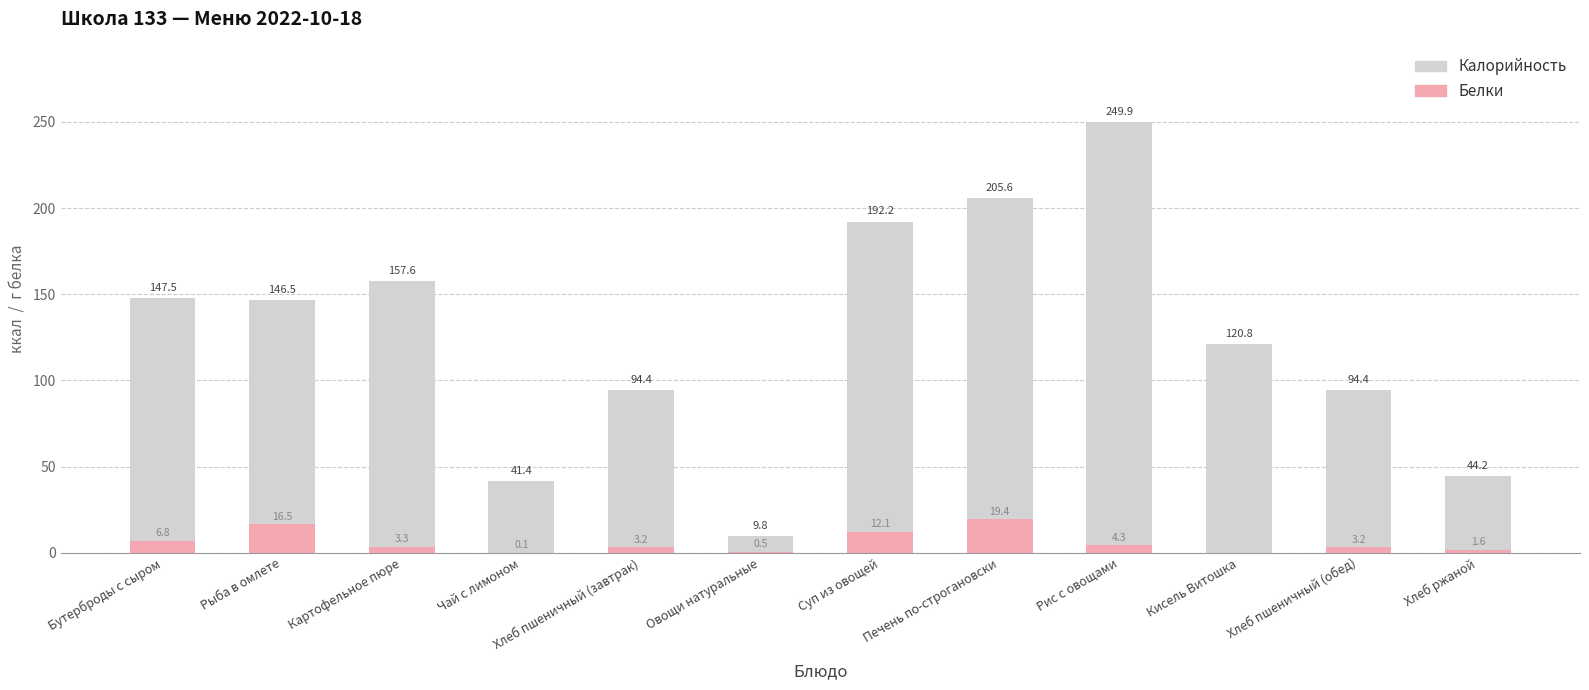

The Калорийность series shows 280.2 at Картофельное пюре. True or false?

False